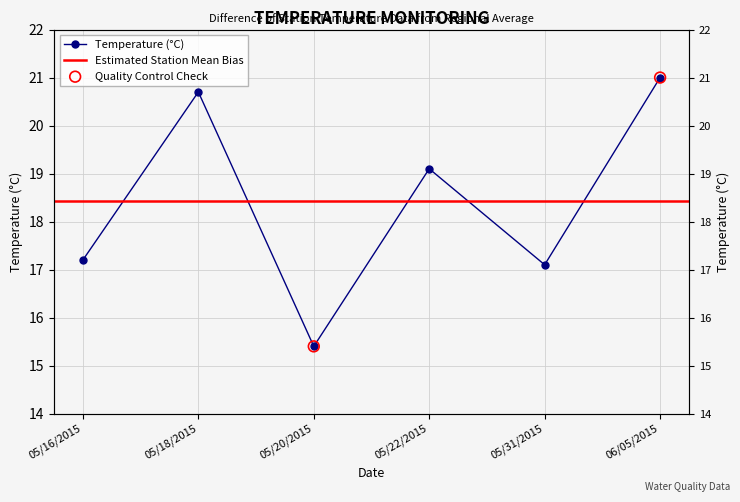

What is the ratio of the value at 05/22/2015 to the value at 05/31/2015?

1.1